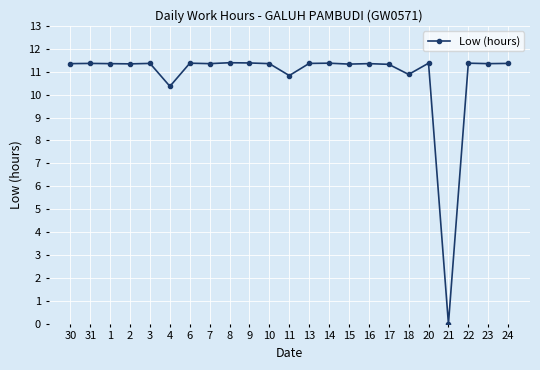

What value does the data have at 4?

10.4